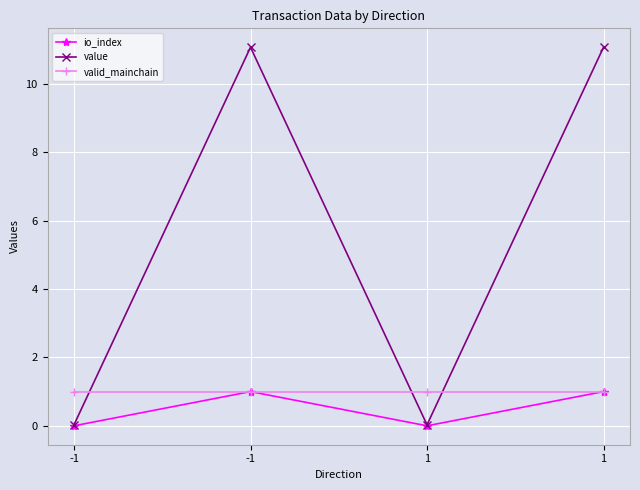

How many lines are shown in the chart?

3